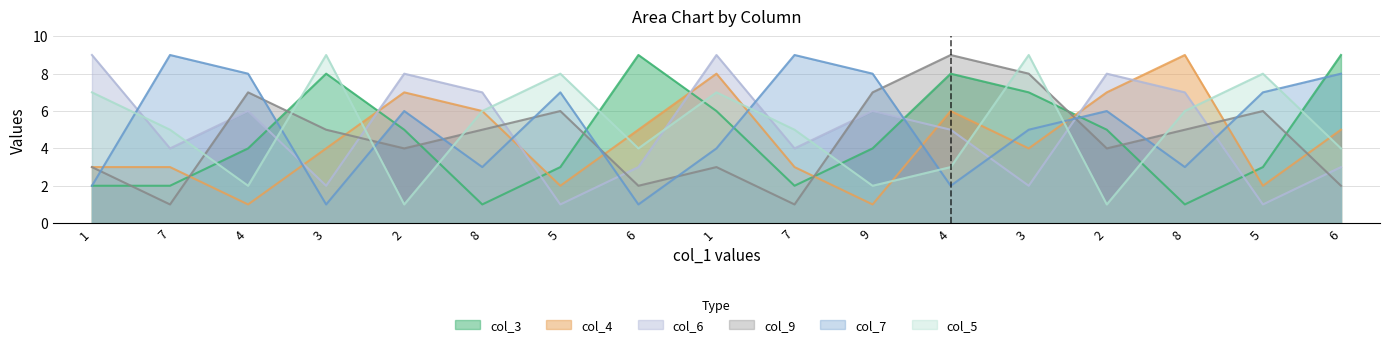

Reading right to left, transcribe all the data shown in this chart.

col_3: 6=9	5=3	8=1	2=5	3=7	4=8	9=4	7=2	1=6	6=9	5=3	8=1	2=5	3=8	4=4	7=2	1=2
col_4: 6=5	5=2	8=9	2=7	3=4	4=6	9=1	7=3	1=8	6=5	5=2	8=6	2=7	3=4	4=1	7=3	1=3
col_6: 6=3	5=1	8=7	2=8	3=2	4=5	9=6	7=4	1=9	6=3	5=1	8=7	2=8	3=2	4=6	7=4	1=9
col_9: 6=2	5=6	8=5	2=4	3=8	4=9	9=7	7=1	1=3	6=2	5=6	8=5	2=4	3=5	4=7	7=1	1=3
col_7: 6=8	5=7	8=3	2=6	3=5	4=2	9=8	7=9	1=4	6=1	5=7	8=3	2=6	3=1	4=8	7=9	1=2
col_5: 6=4	5=8	8=6	2=1	3=9	4=3	9=2	7=5	1=7	6=4	5=8	8=6	2=1	3=9	4=2	7=5	1=7